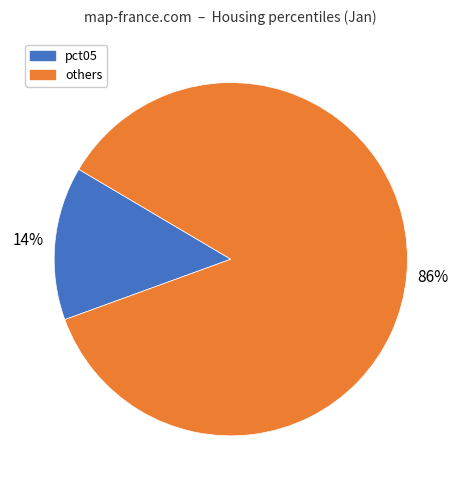

Is there a majority slice in this chart?

Yes